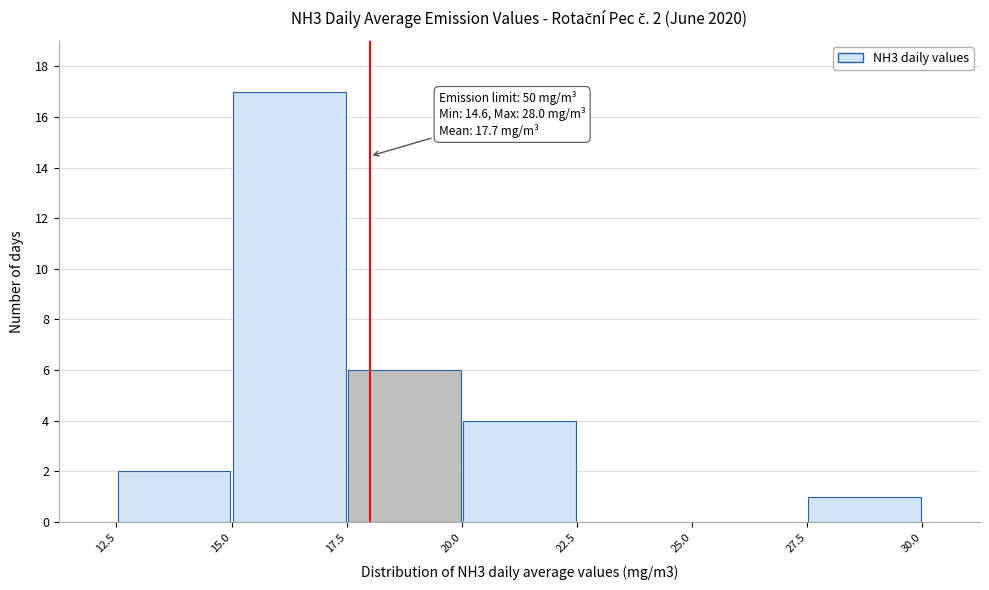

Which range on the x-axis has the tallest bar?

15.0 to 17.5